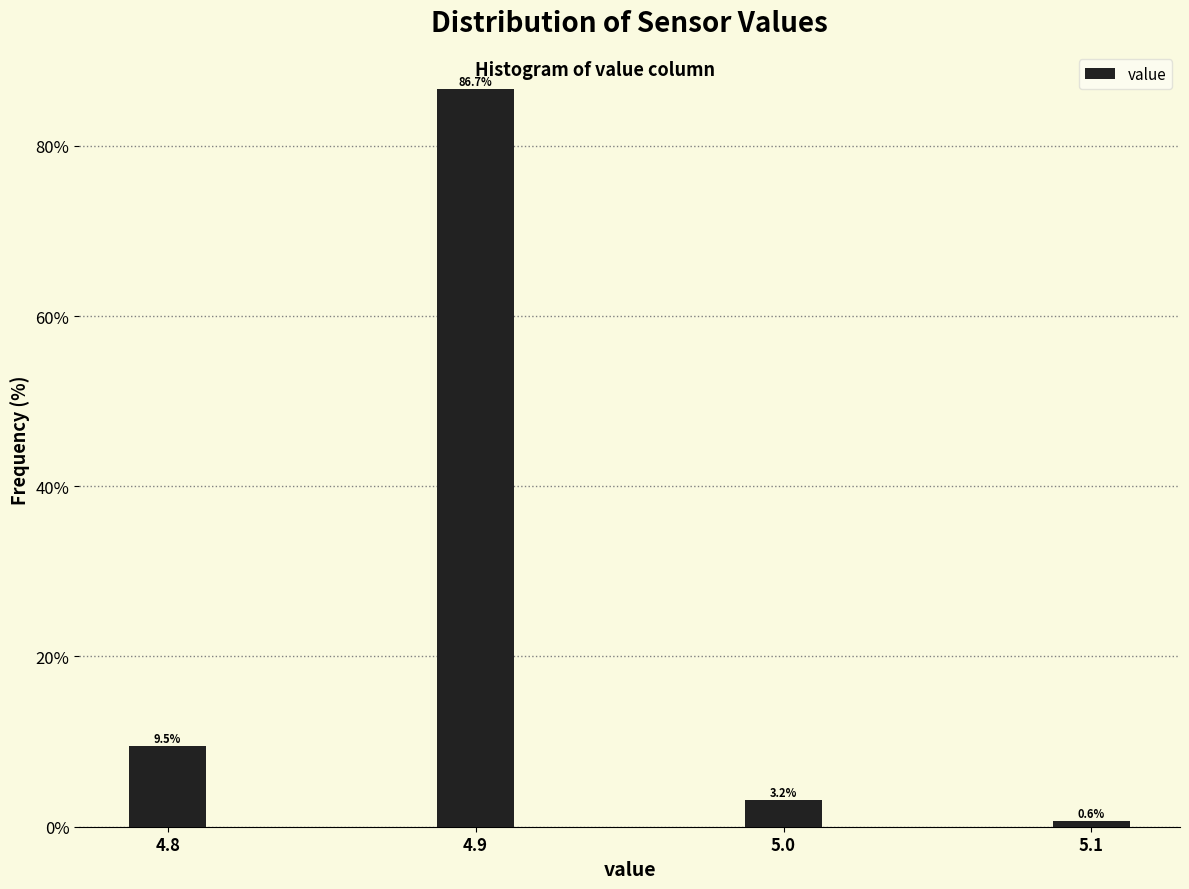

Reading left to right, transcribe all the data shown in this chart.

4.8=9.5	4.9=86.7	5.0=3.2	5.1=0.6